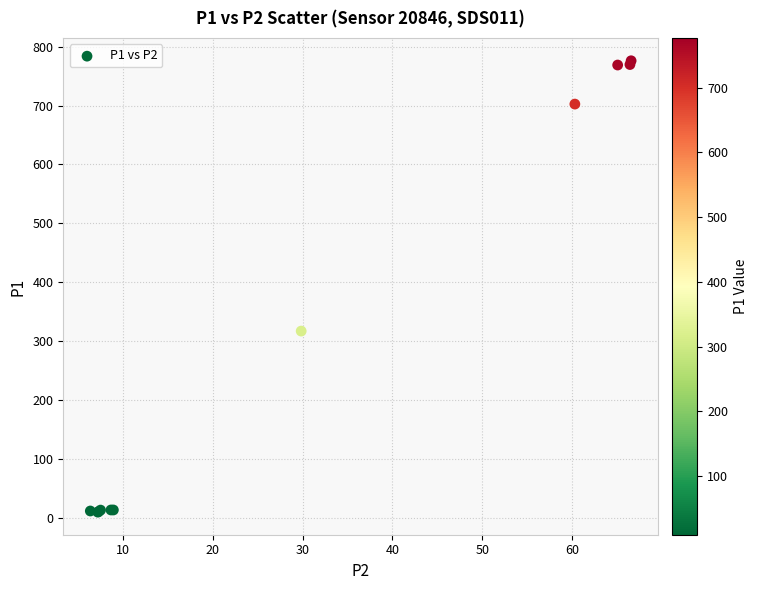

What Y value in the scatter plot is closest to 392?

317.0